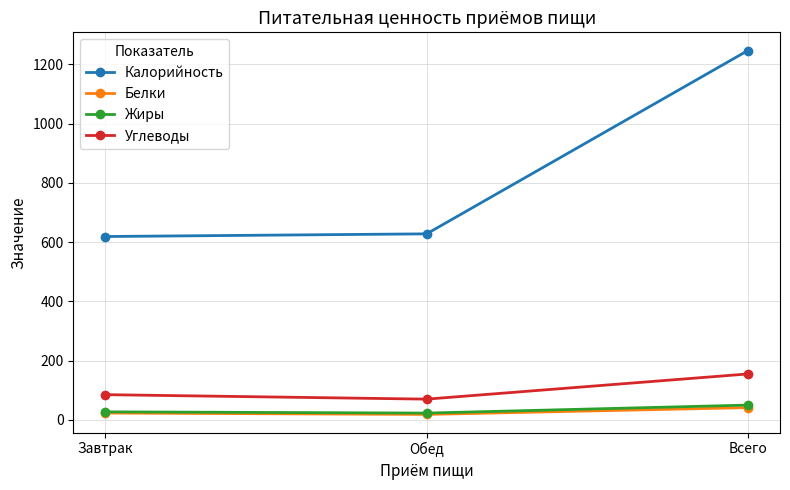

What is the difference between the maximum and minimum values in the Жиры series?

27.0